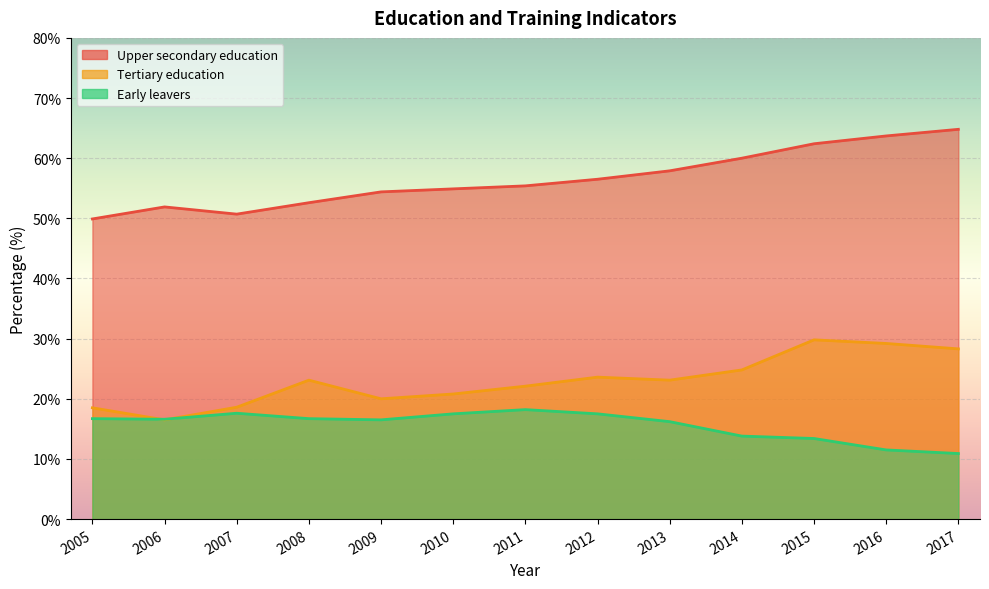

List the series in order of their peak value, highest first.

Upper secondary education, Tertiary education, Early leavers